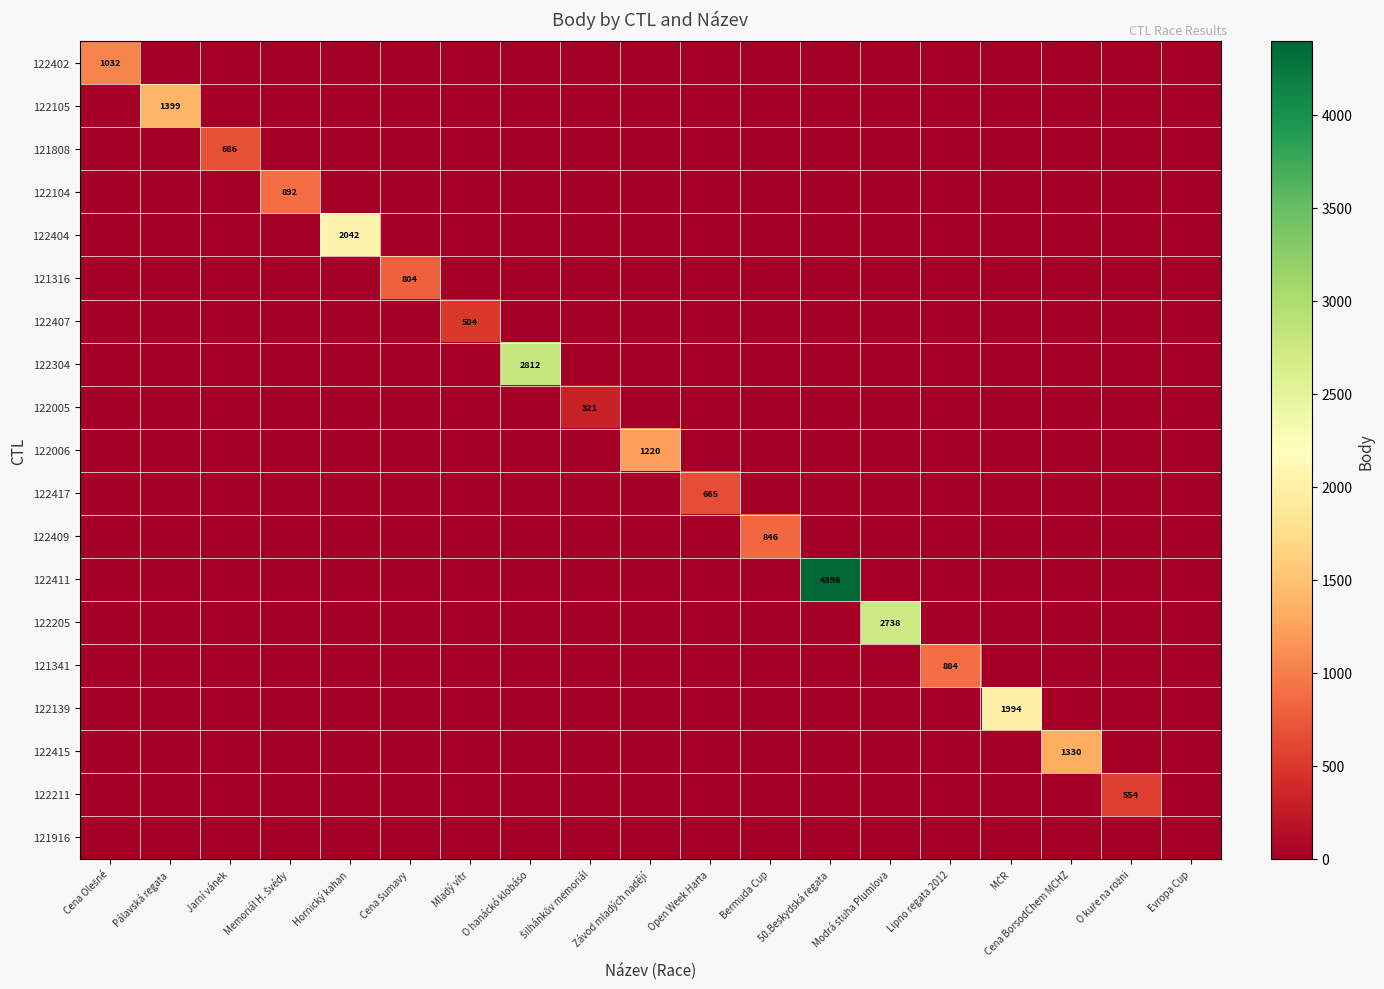

At which category is the sum across all series the highest?

50.Beskydská regata